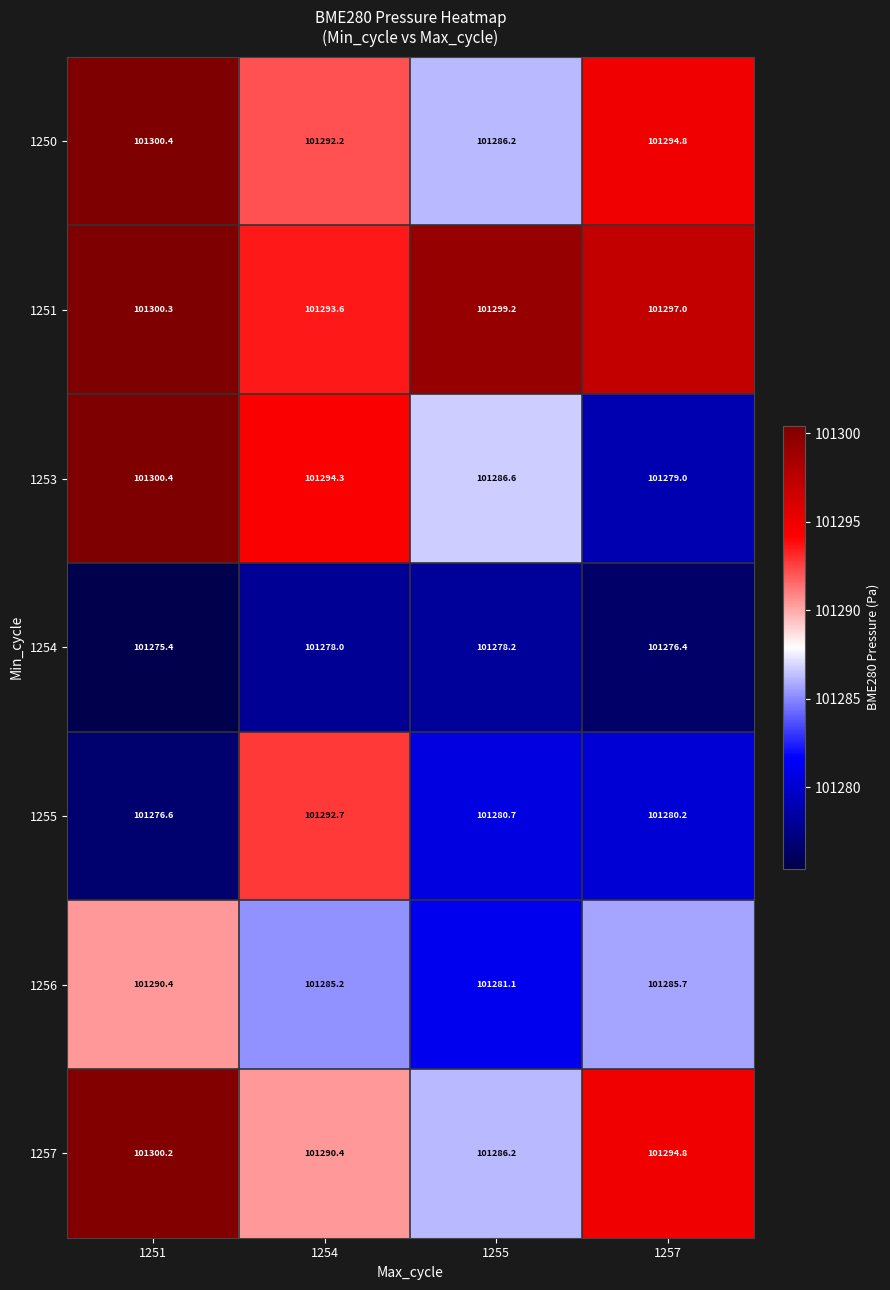

List the labels in order of 1256 value, smallest first.

1255, 1254, 1257, 1251